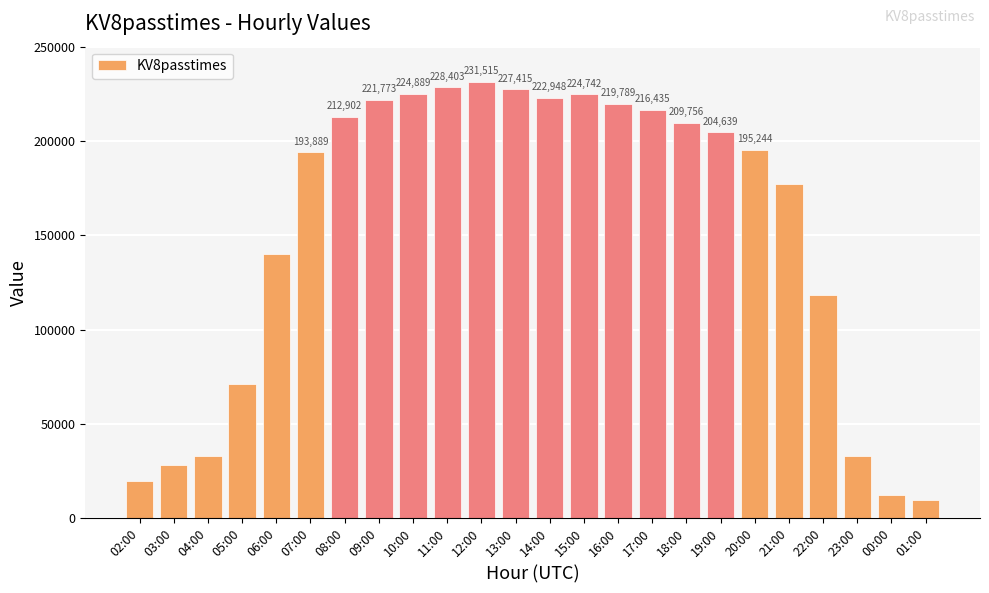

How many bars are there in total?

24